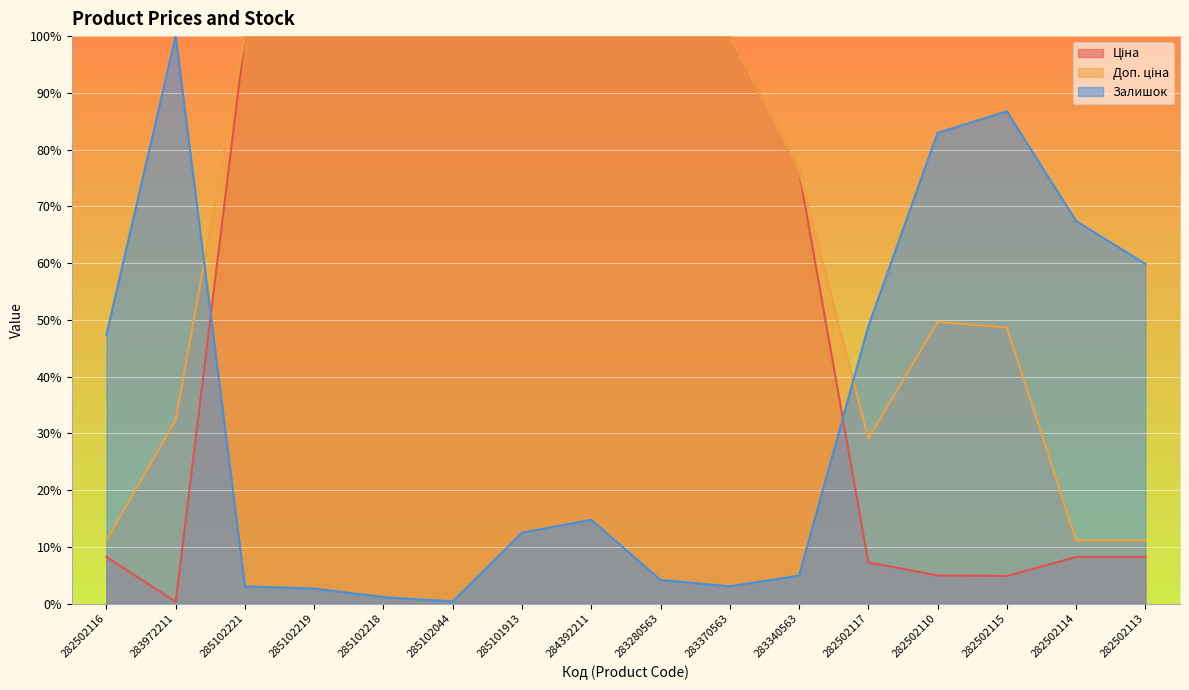

What is the label of the 1st point from the left?

282502116